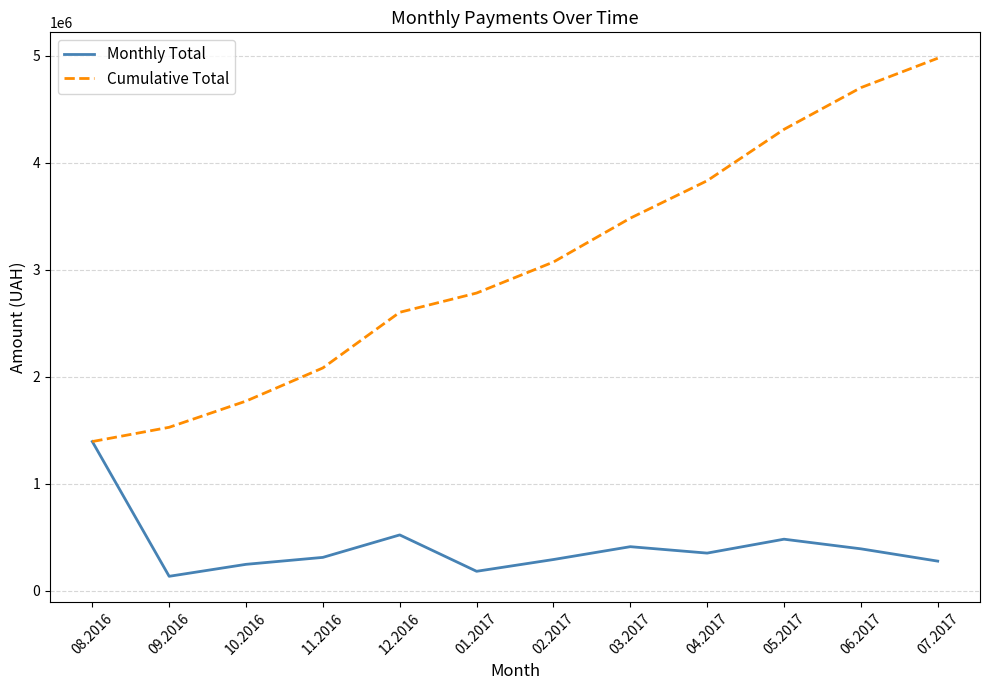

What is the lowest value of the Monthly Total series?

133168.7